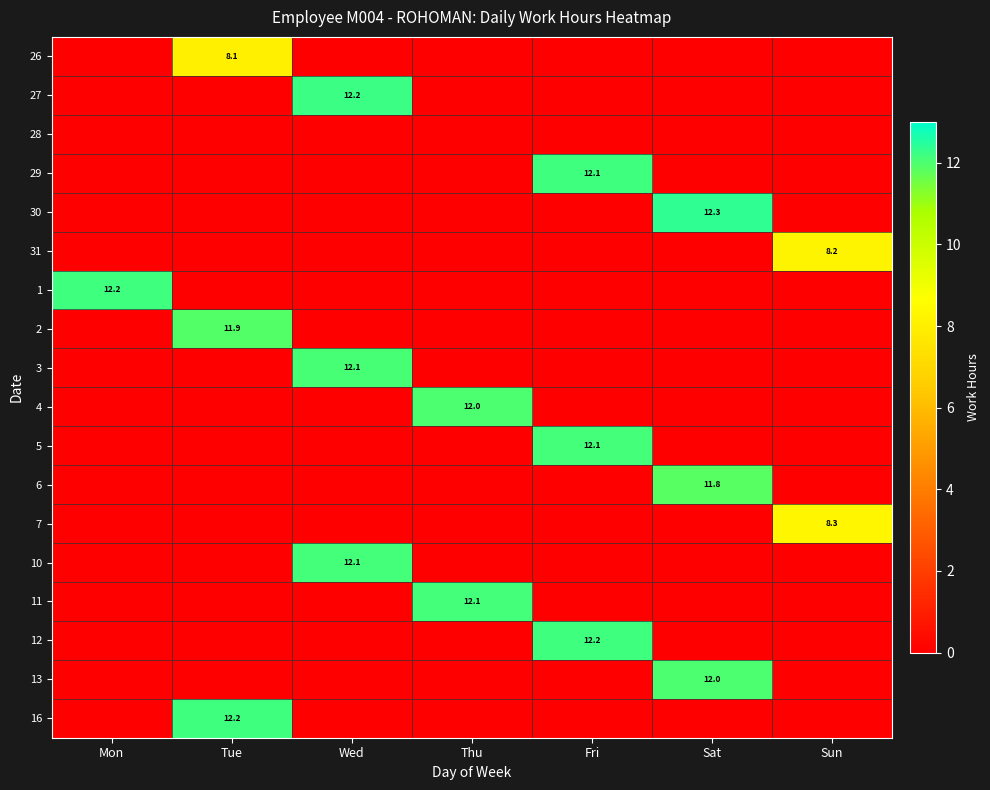

Which category has the lowest value across all series?

Mon